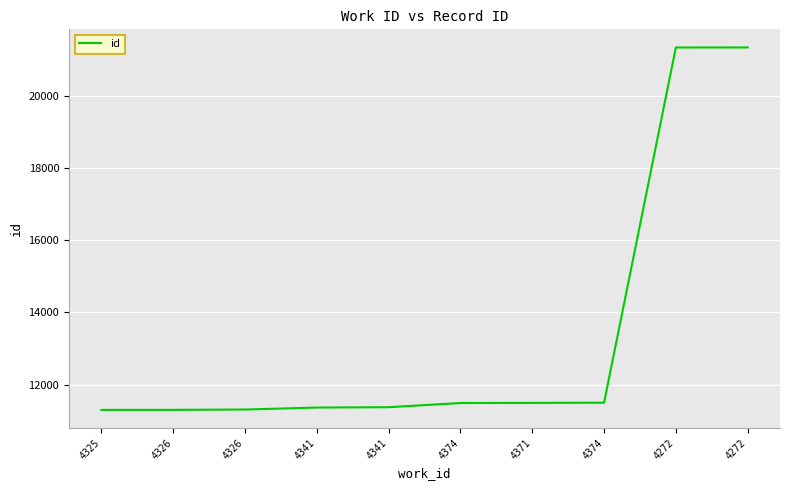

Reading left to right, extract all data points from this chart.

4325=11298	4326=11299	4326=11309	4341=11363	4341=11373	4374=11489	4371=11492	4374=11498	4272=21332	4272=21333